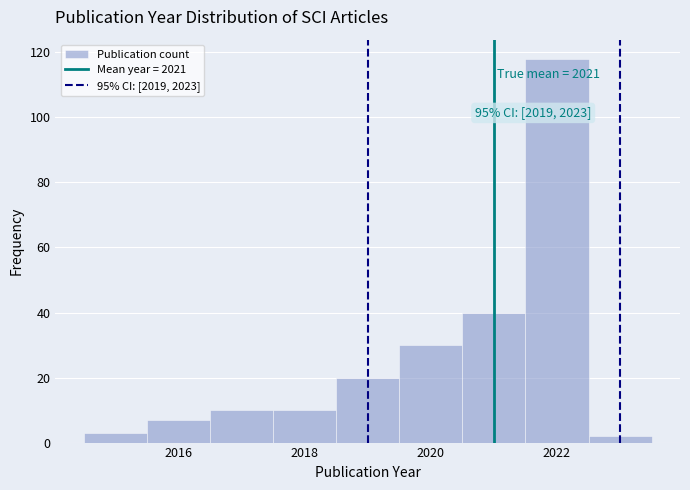

Over which range of the x-axis is the bar tallest?

2021.5 to 2022.5